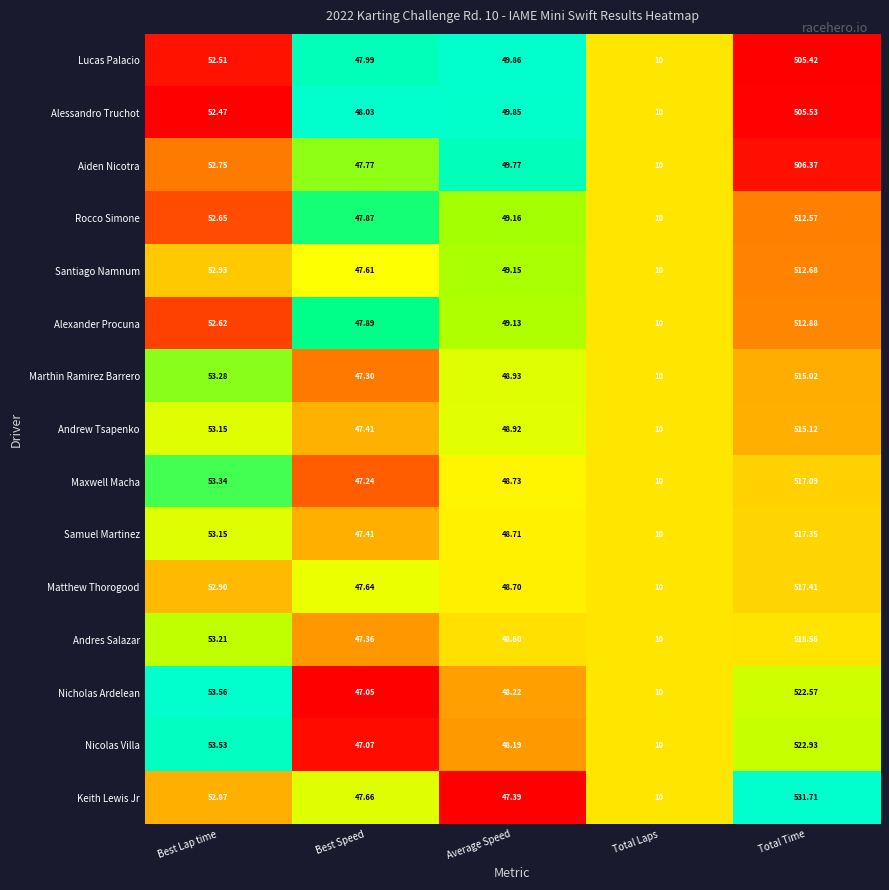

At Total Time, list the series in order from smallest to largest.

Lucas Palacio, Alessandro Truchot, Aiden Nicotra, Rocco Simone, Santiago Namnum, Alexander Procuna, Marthin Ramirez Barrero, Andrew Tsapenko, Maxwell Macha, Samuel Martinez, Matthew Thorogood, Andres Salazar, Nicholas Ardelean, Nicolas Villa, Keith Lewis Jr